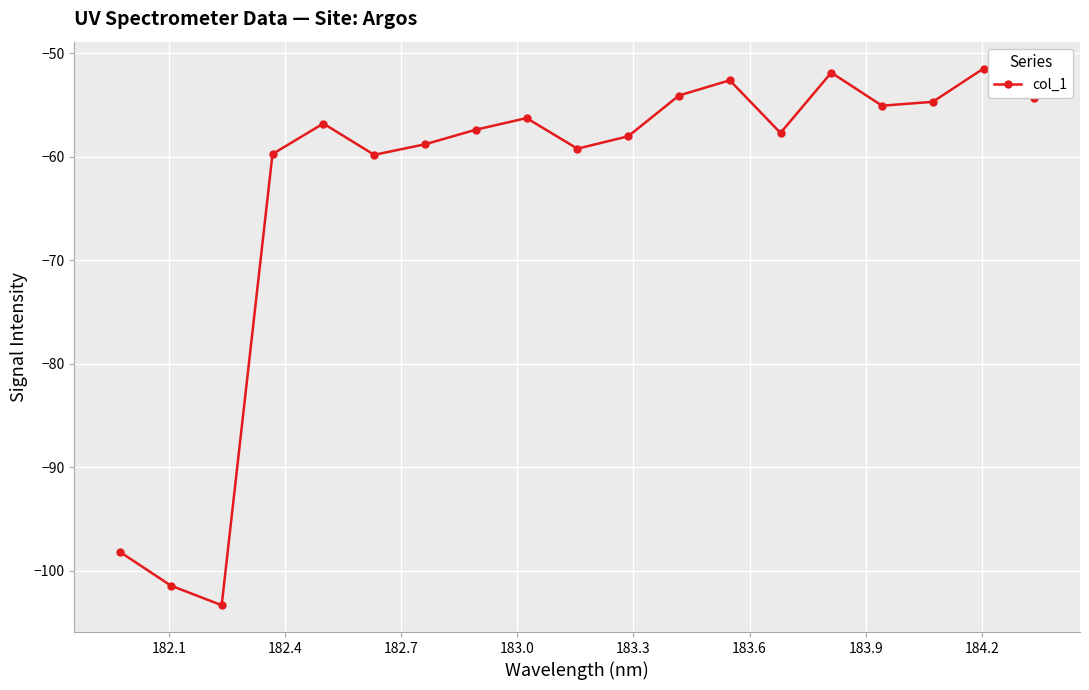

How many interior local peaks (higher than both neighbors) does the data have?

5